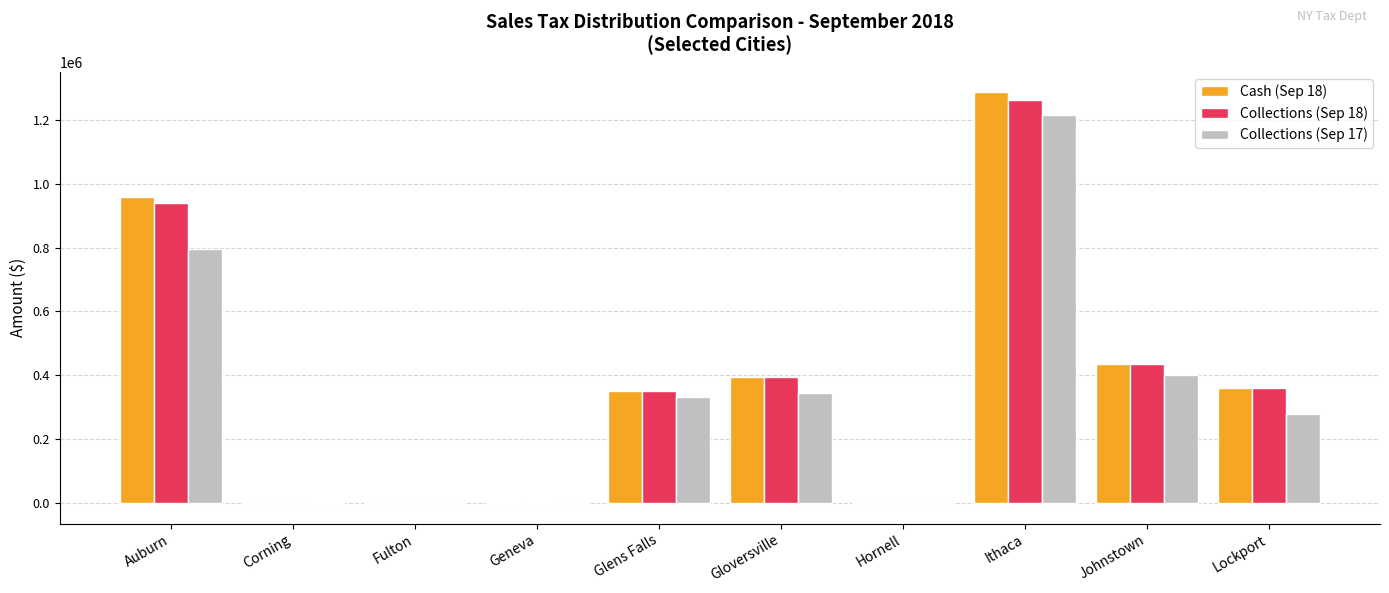

What is the sum of the Cash (Sep 18) values at Hornell and Auburn?

958230.6